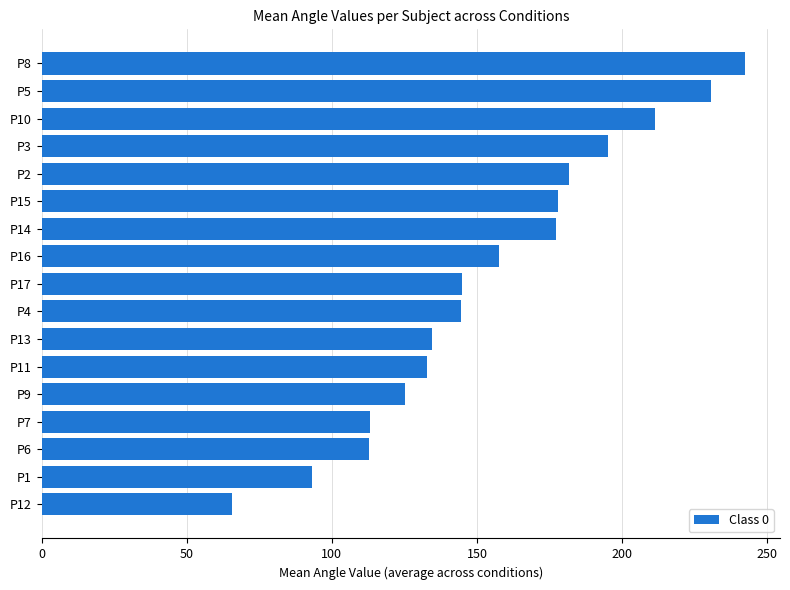

True or false: the data shows 48.7 at P13.

False